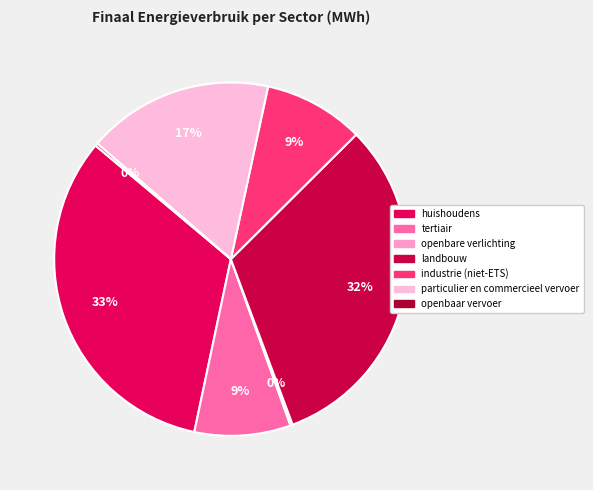

Rank the categories by value from highest to lowest.

huishoudens, landbouw, particulier en commercieel vervoer, industrie (niet-ETS), tertiair, openbaar vervoer, openbare verlichting